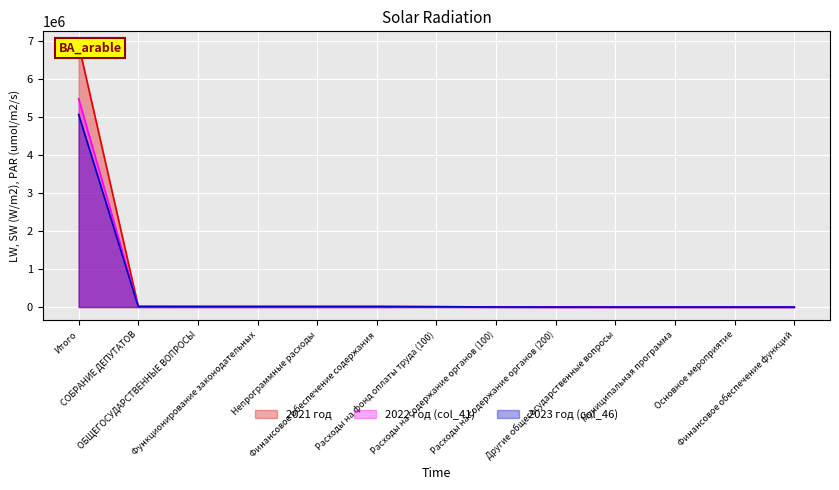

What is the sum of all 2023 год (col_46) values?

5138270.8